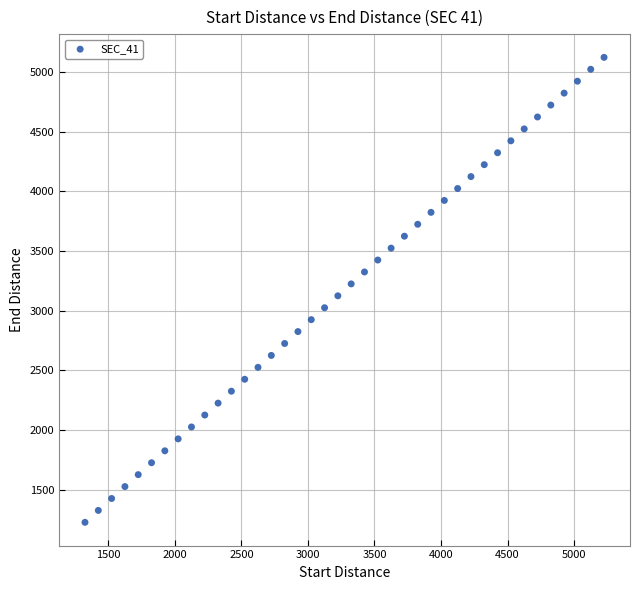

What is the range of Y values (max minus min)?

3900.0